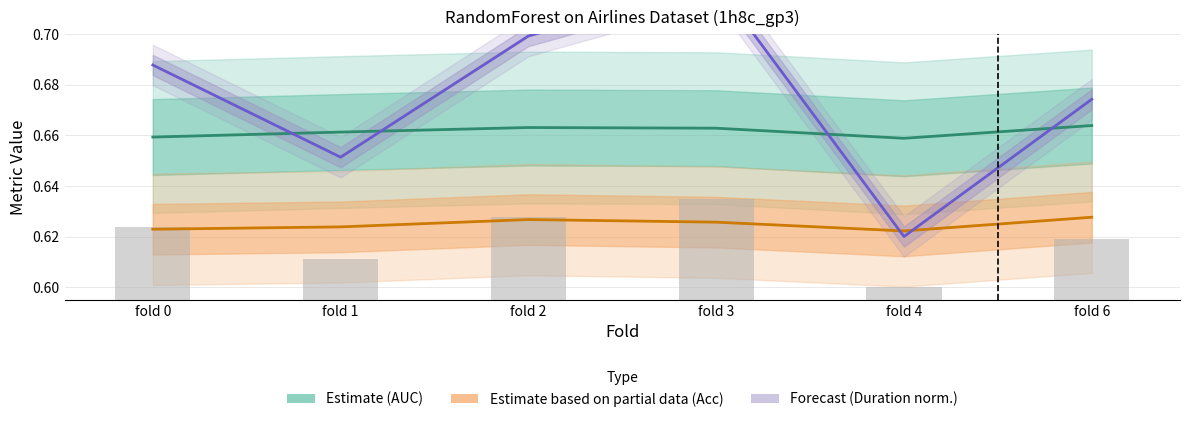

True or false: acc has a value of 0.6 at fold 4.

True